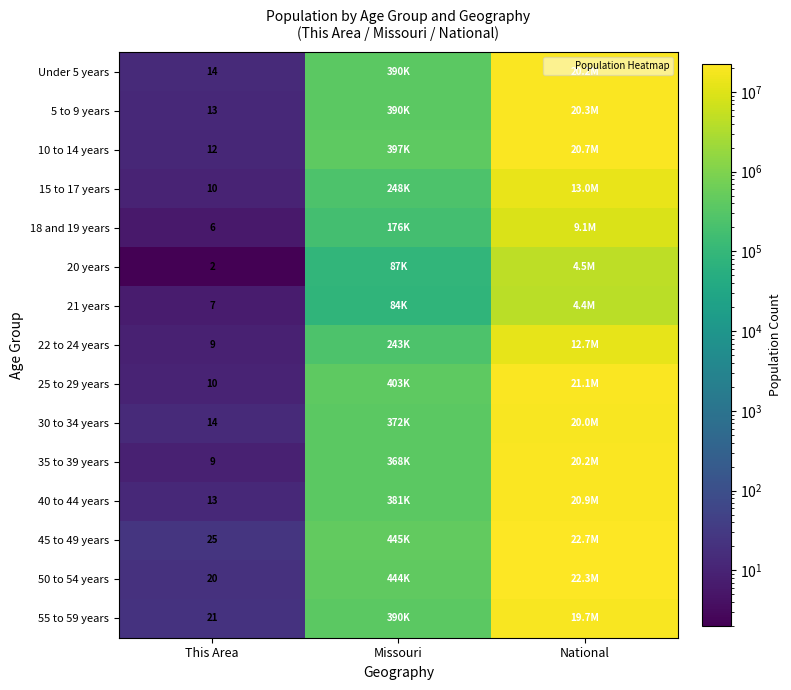

The value of 40 to 44 years at This Area is 19. True or false?

False